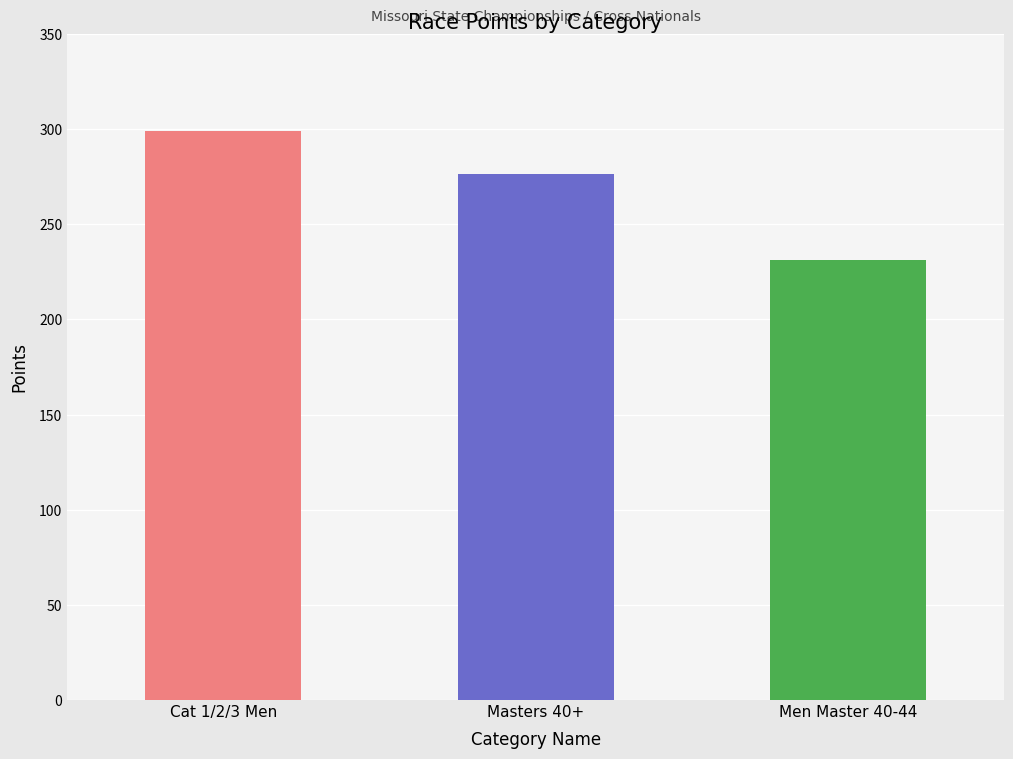

Reading right to left, transcribe all the data shown in this chart.

Men Master 40-44=231.0	Masters 40+=276.5	Cat 1/2/3 Men=299.0